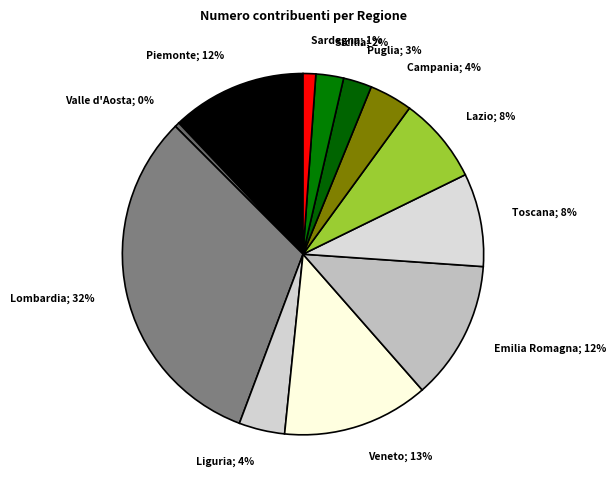

How many segments does this pie chart have?

12